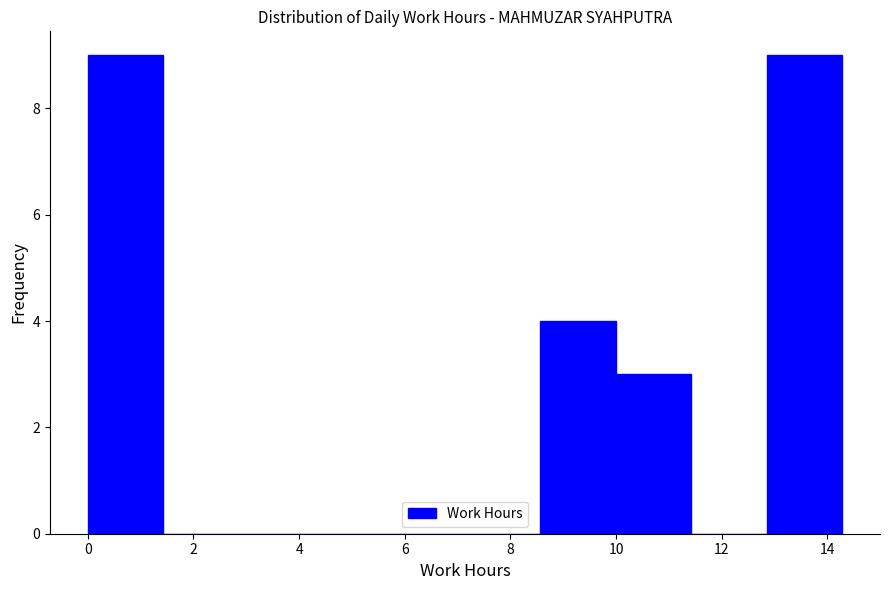

What is the height of the bar covering 10.0 to 11.4 on the x-axis? Neither the bar edges nor the heights are printed on the chart, so give them approximately, as read against the axes.

3